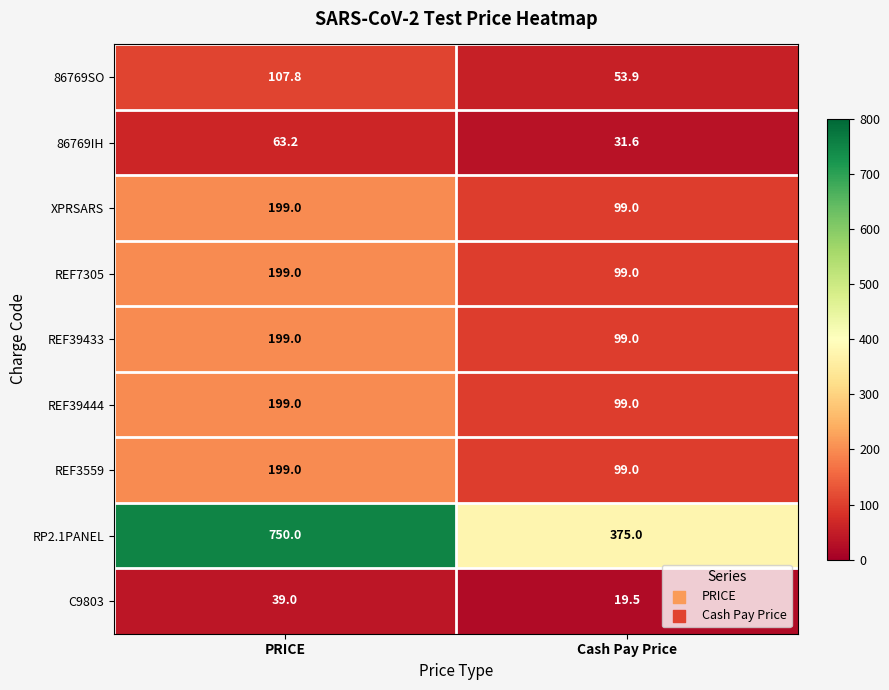

At how many categories does at least one series exceed 731?

1